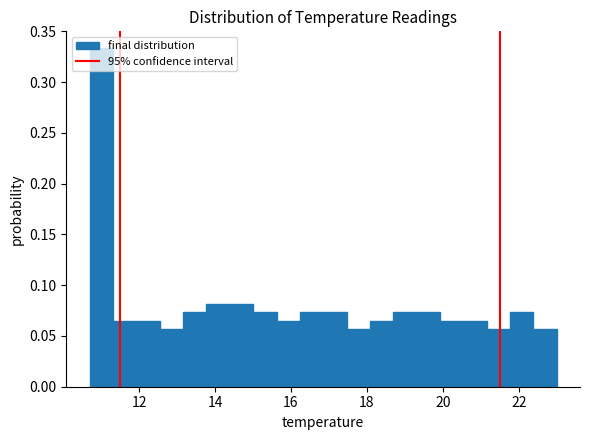

Around what value on the x-axis is the tallest bar? Give the approximate position of its centre, as read against the axis.

11.0